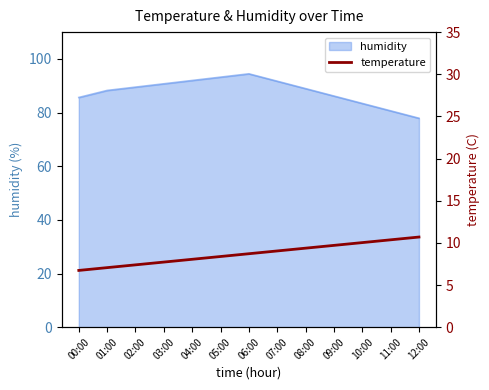

True or false: there are more than 1 points higher than both neighbors.

False